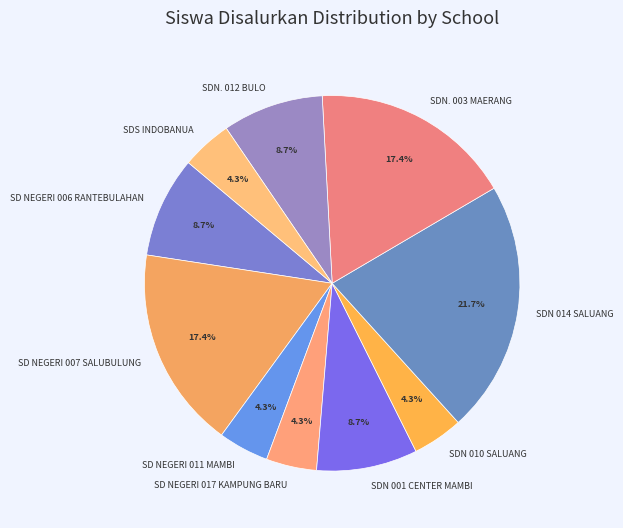

Between SDN. 003 MAERANG and SD NEGERI 006 RANTEBULAHAN, which is larger?

SDN. 003 MAERANG